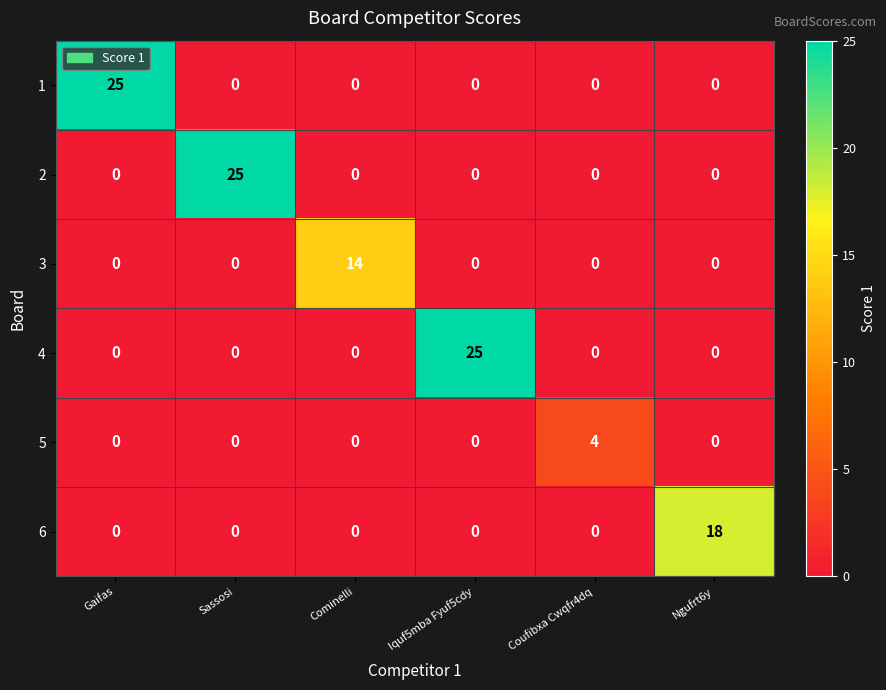

The value of 1 at Iquf5mba Fyuf5cdy is -11. True or false?

False